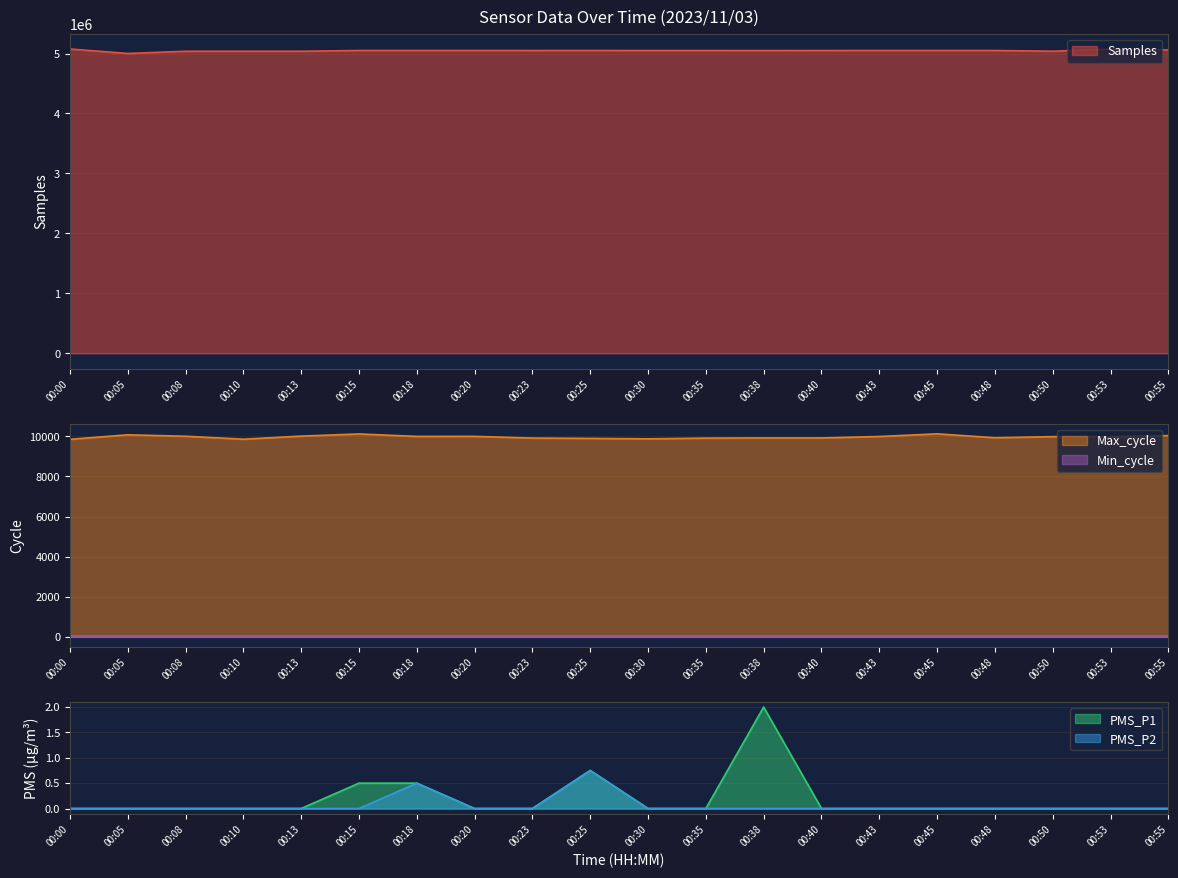

What is the difference between the second highest and second lowest values in the Max_cycle series?

261